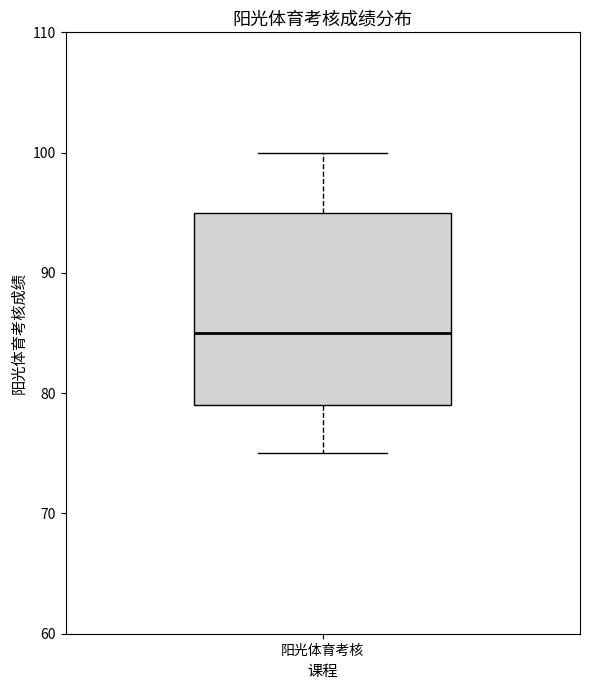

Transcribe this box plot: give where the median line is, the range the box spans, and where the two whiskers end, as read against the y-axis. The values are not printed on the chart, so give them approximately, as read against the axis.

median 85, box 79 to 95, whiskers 75 to 100